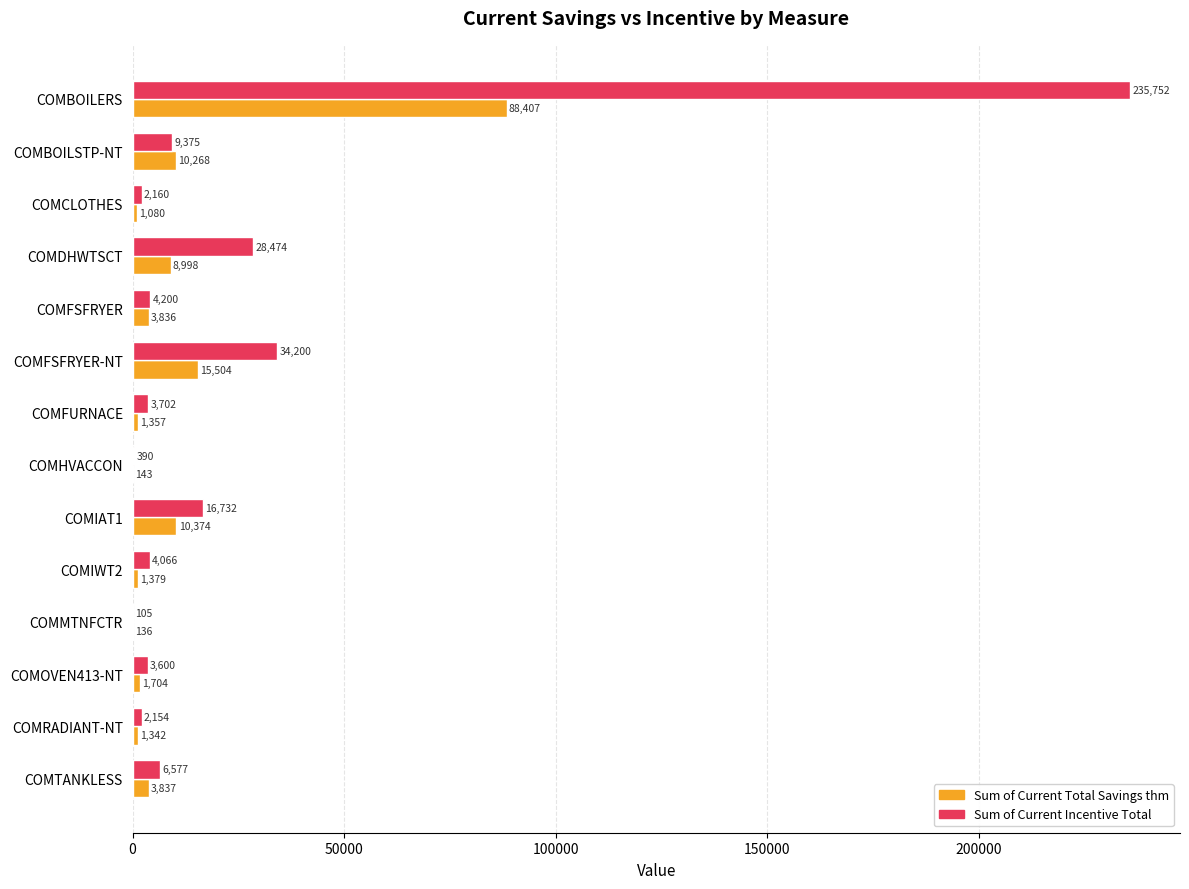

What is the maximum value shown in the chart?

235752.0